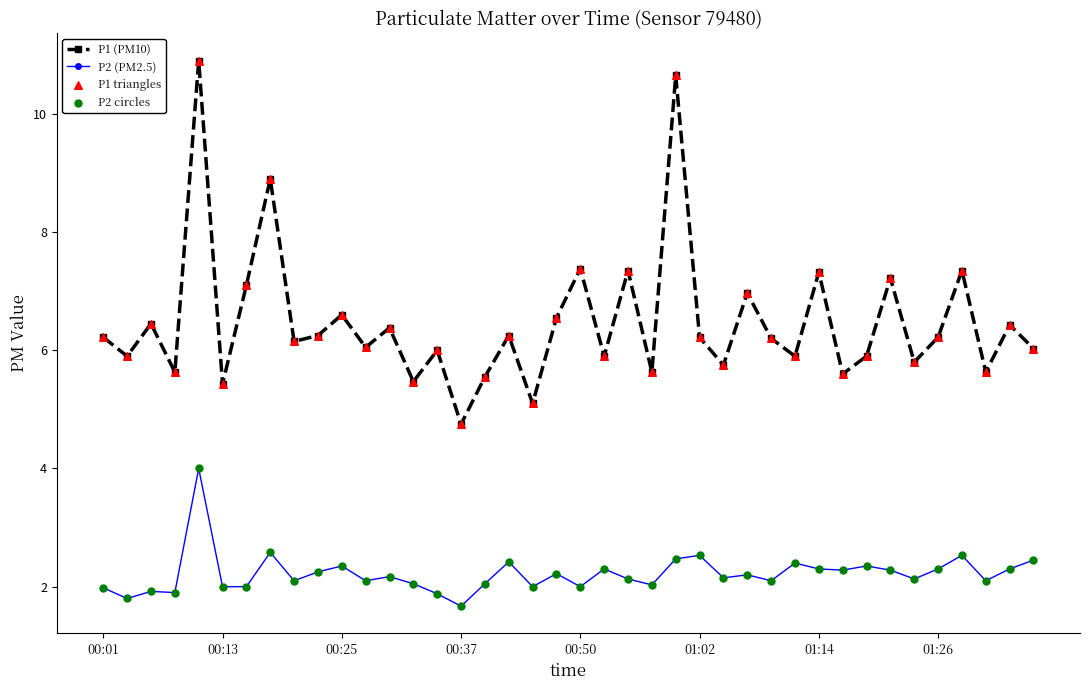

Which series has the widest spread of values?

P1 (PM10)